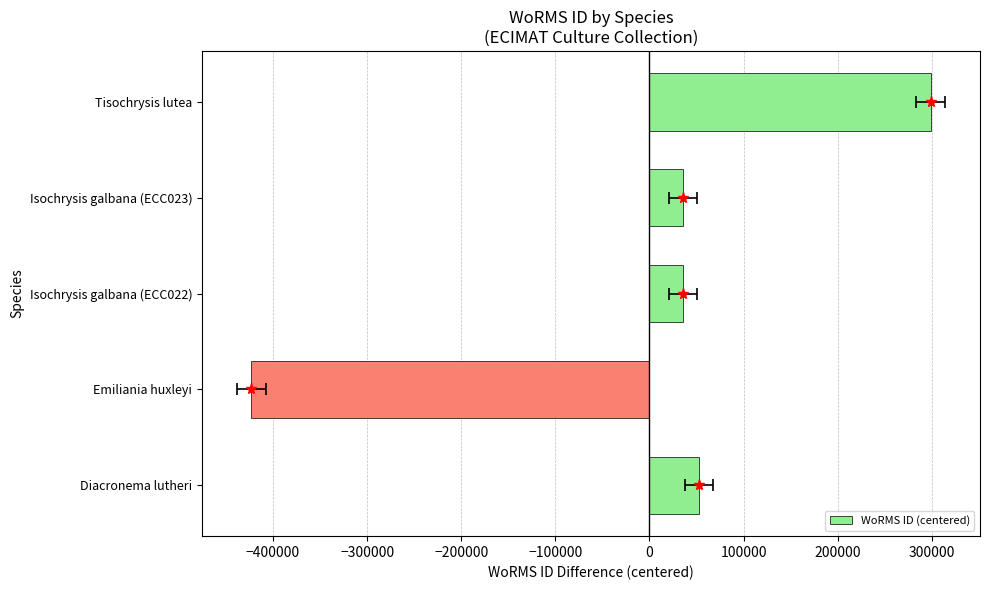

Count the number of values greater than 35881.

4